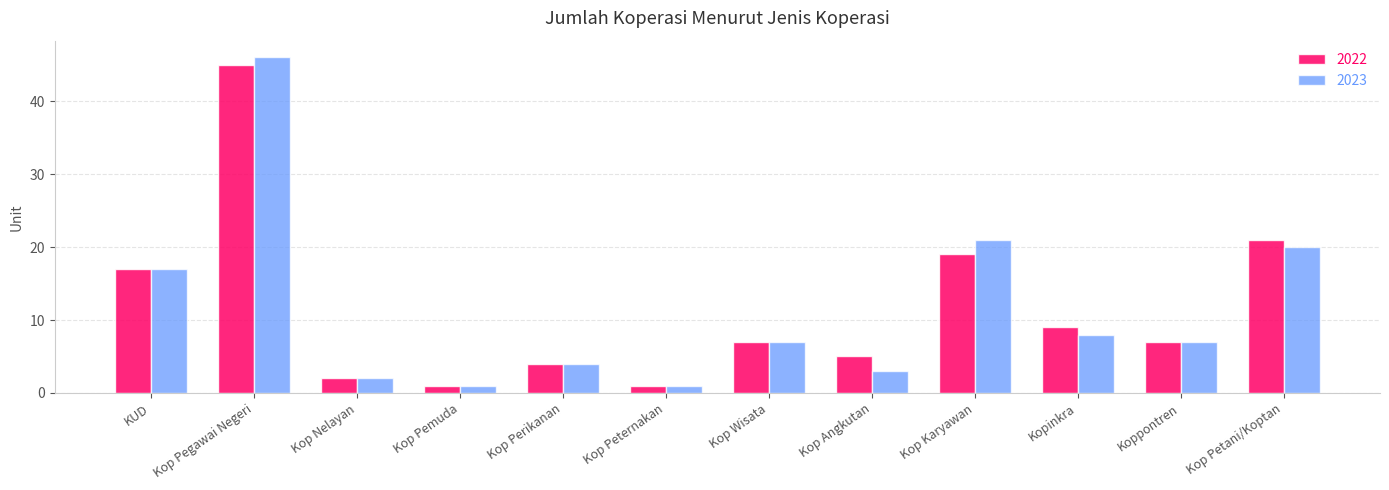

What is the greatest value displayed?

46